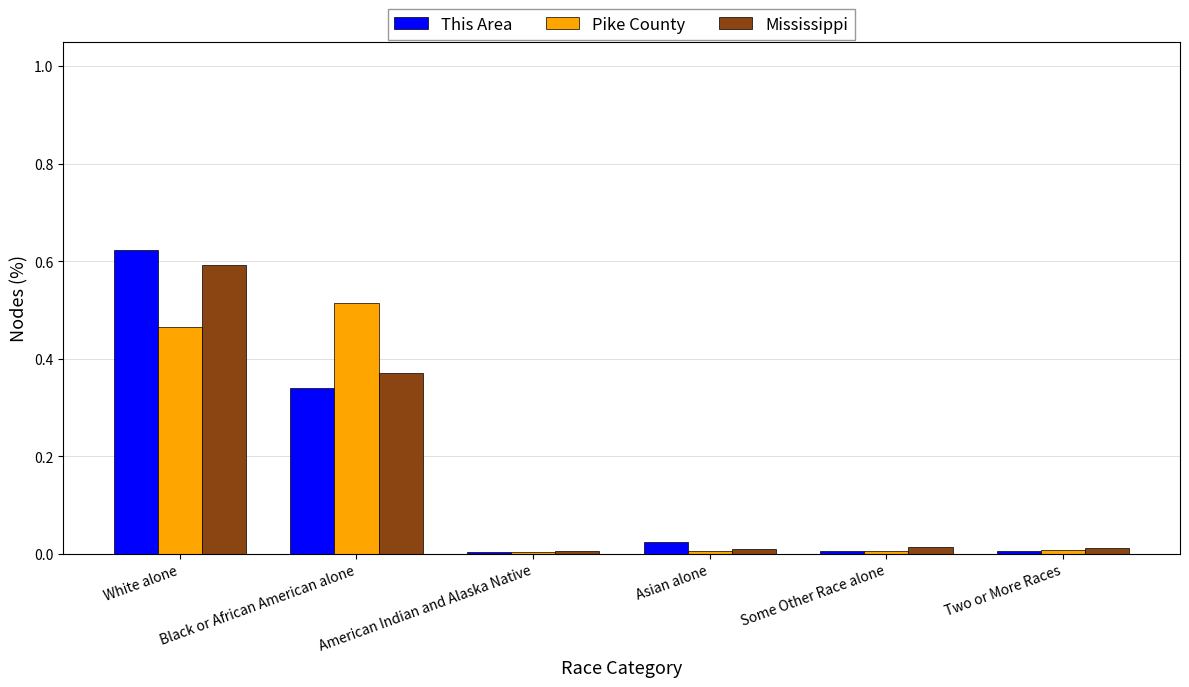

What is the total value across all series at Black or African American alone?

1.2